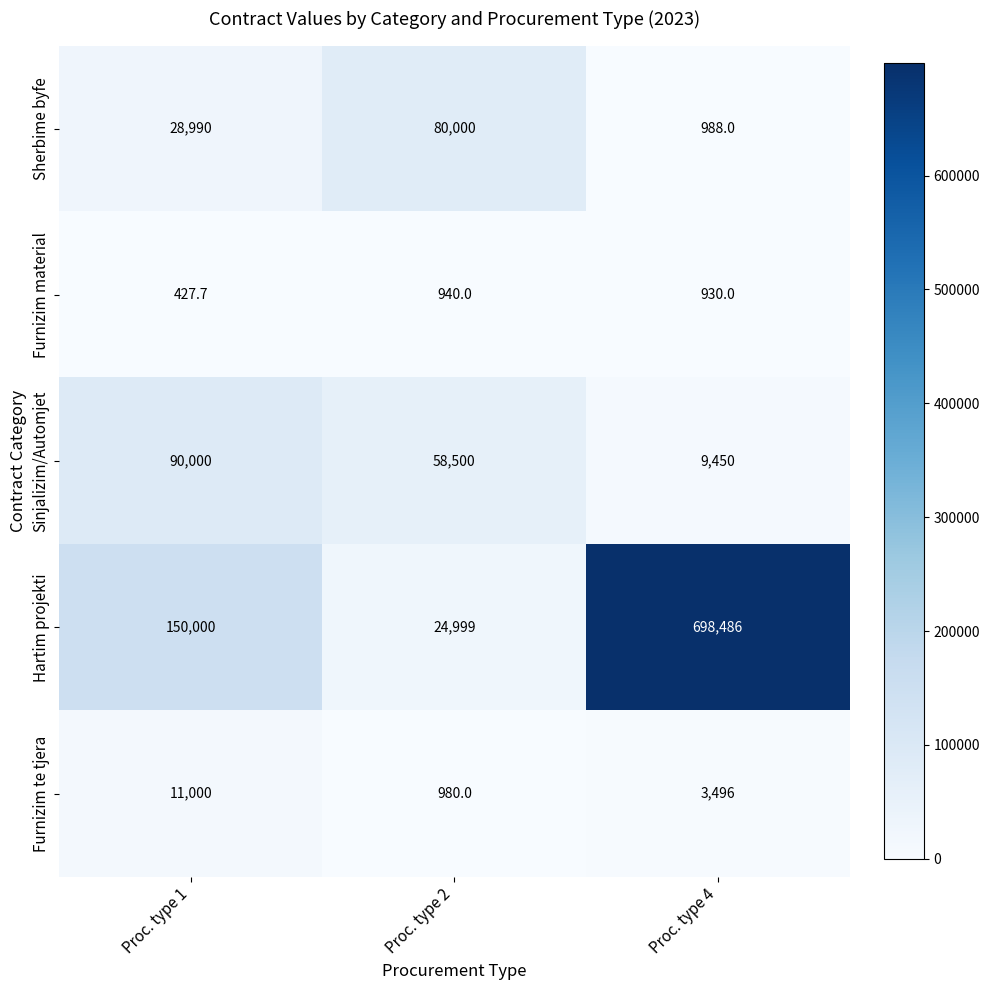

What is the total value across all series at Proc. type 2?

165419.0